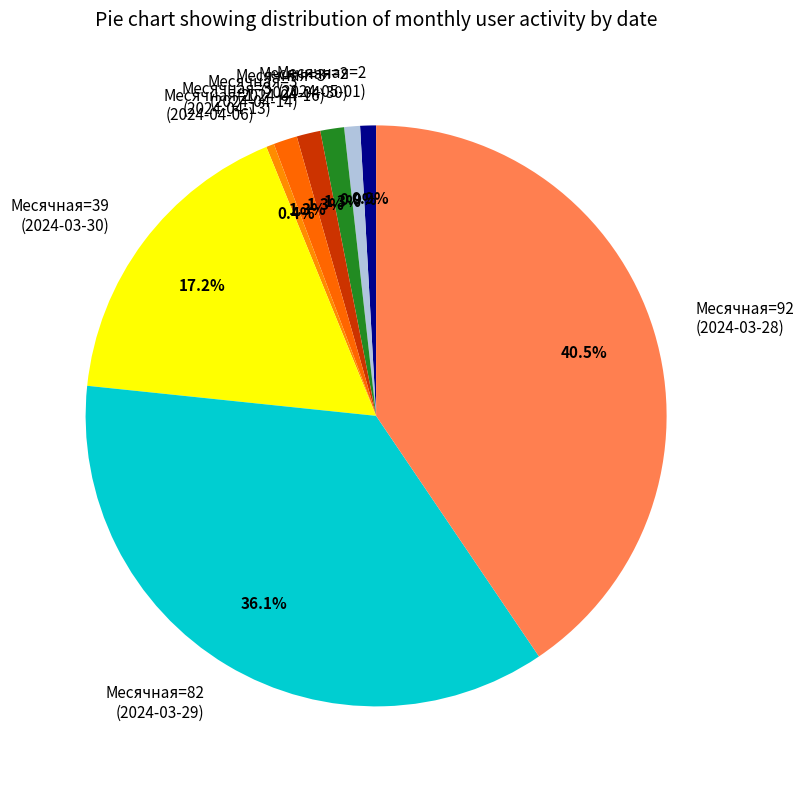

Which slice is the largest?

Месячная=92 (2024-03-28)